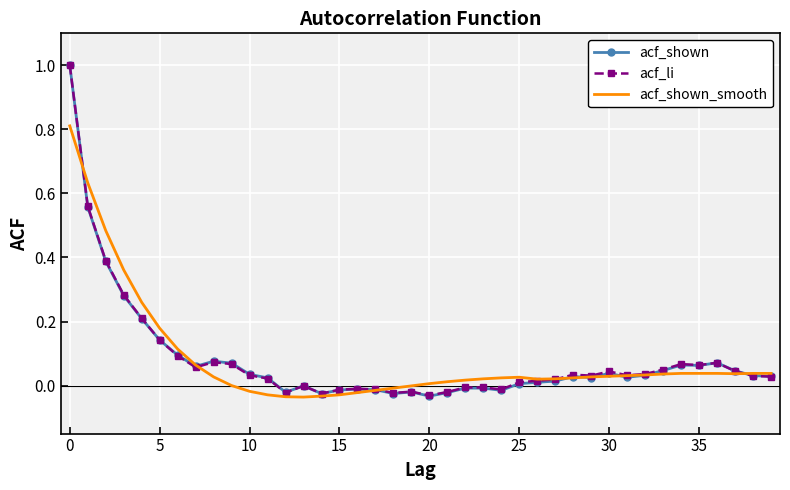

How many distinct data groups are displayed?

3